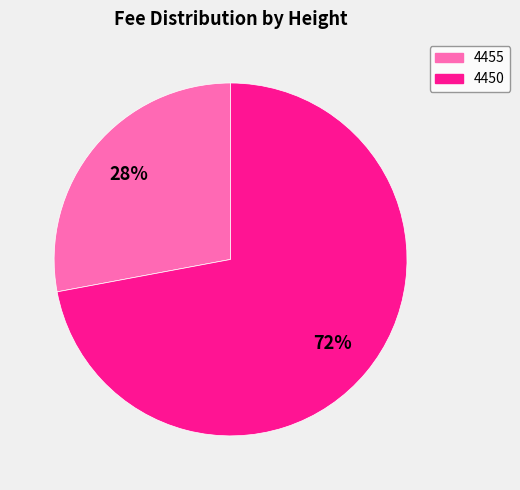

What percentage is the 4455 slice, to the nearest percent?

28%